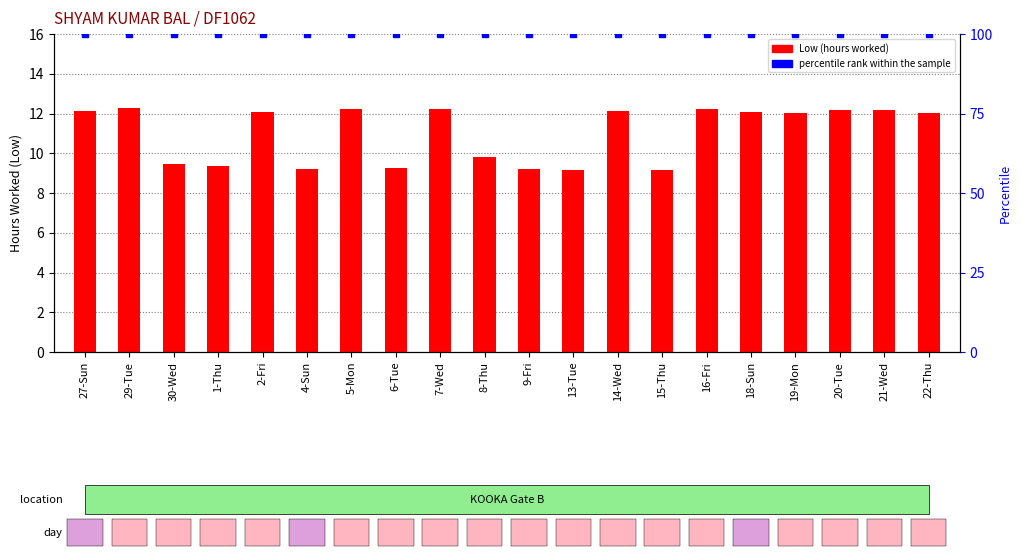

At how many categories does at least one series exceed 46?

20